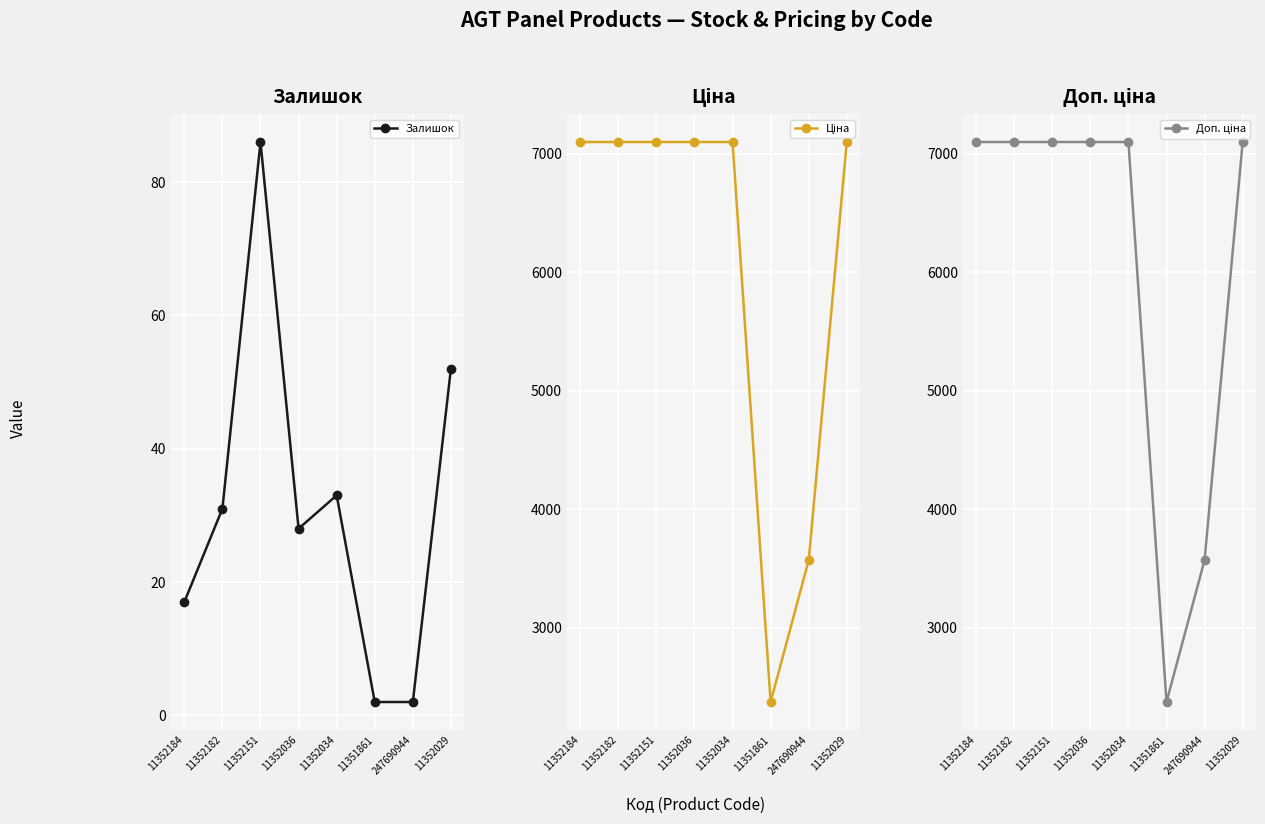

Reading right to left, list all the values displayed in this chart.

Залишок: 52.0	2.0	2.0	33.0	28.0	86.0	31.0	17.0
Ціна: 7098.8	3569.6	2372.4	7098.8	7098.8	7098.8	7098.8	7098.8
Доп. ціна: 7098.8	3569.6	2372.0	7098.8	7098.8	7098.8	7098.8	7098.8